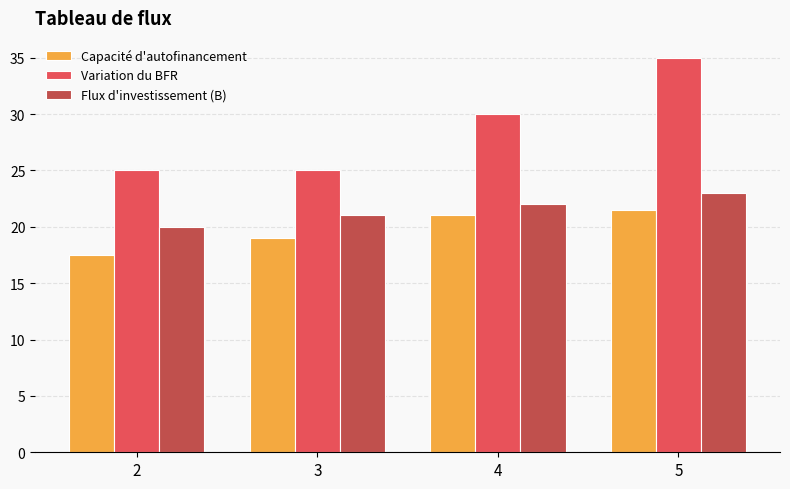

True or false: Capacité d'autofinancement has a value of 8.6 at 4.

False